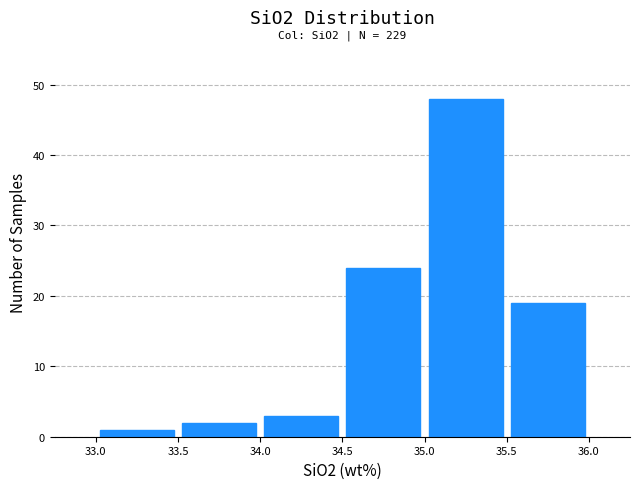

Which range on the x-axis has the tallest bar?

35.0 to 35.5